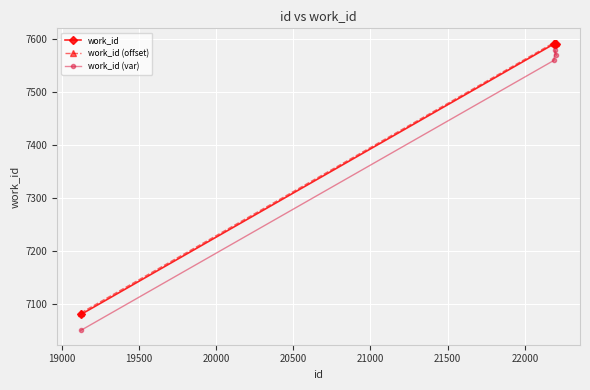

True or false: work_id (var) and work_id intersect in this chart.

False